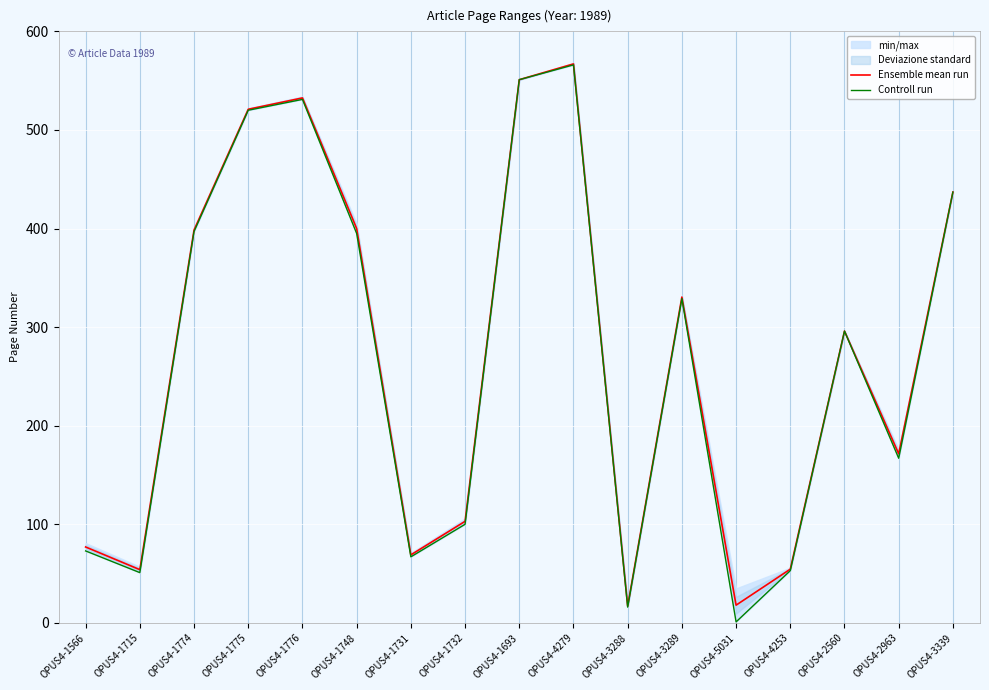

How many interior local peaks does the Ensemble mean run series have?

4